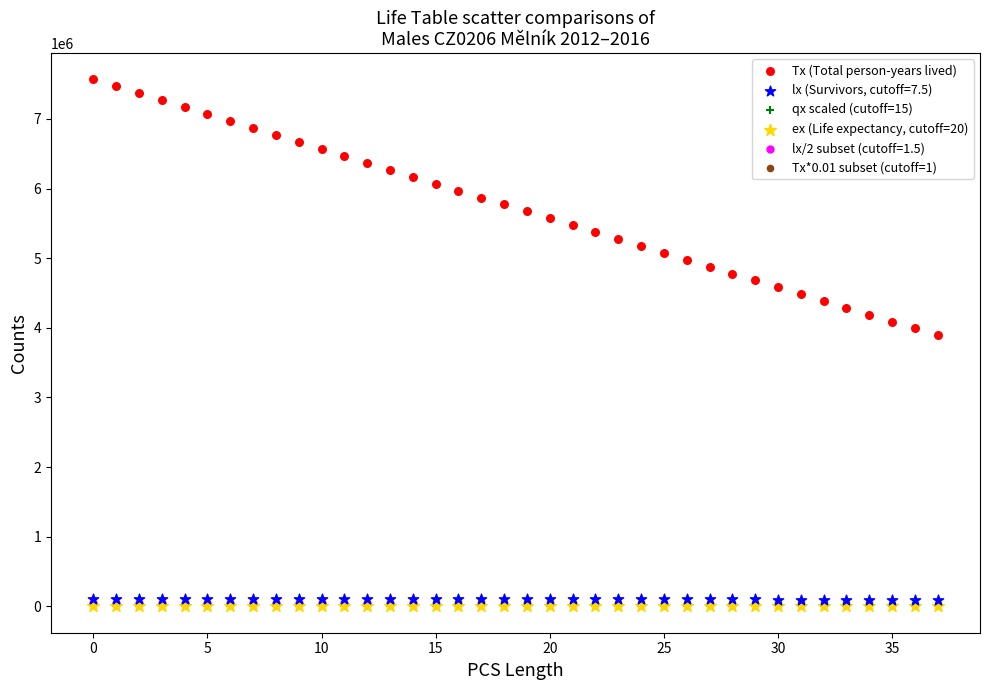

Which series has the widest spread of Y values?

Tx (Total person-years lived)